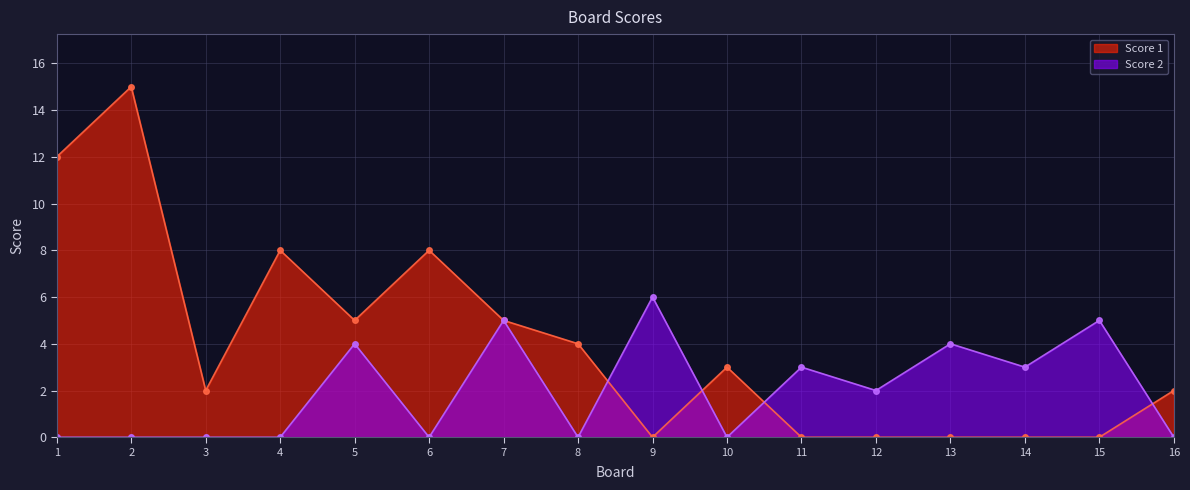

Reading left to right, extract all data points from this chart.

Score 1: 12	15	2	8	5	8	5	4	0	3	0	0	0	0	0	2
Score 2: 0	0	0	0	4	0	5	0	6	0	3	2	4	3	5	0